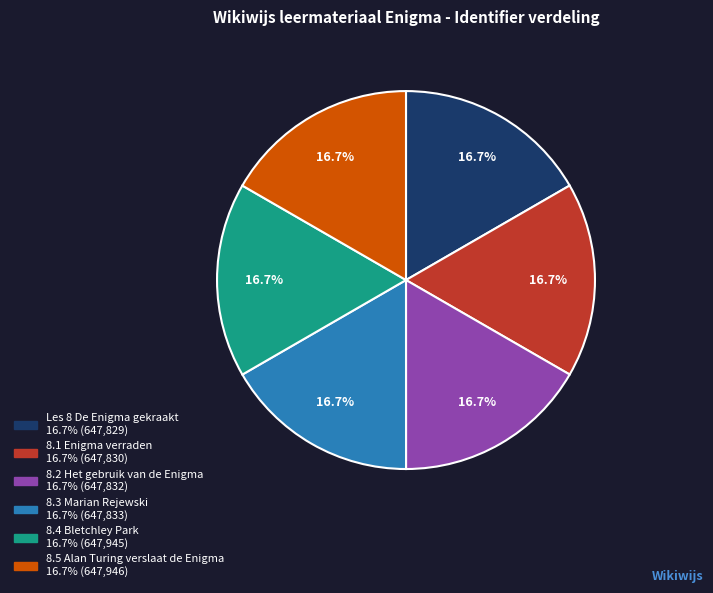

Combined, do 8.5 Alan Turing verslaat de Enigma and 8.3 Marian Rejewski account for over 50%?

No